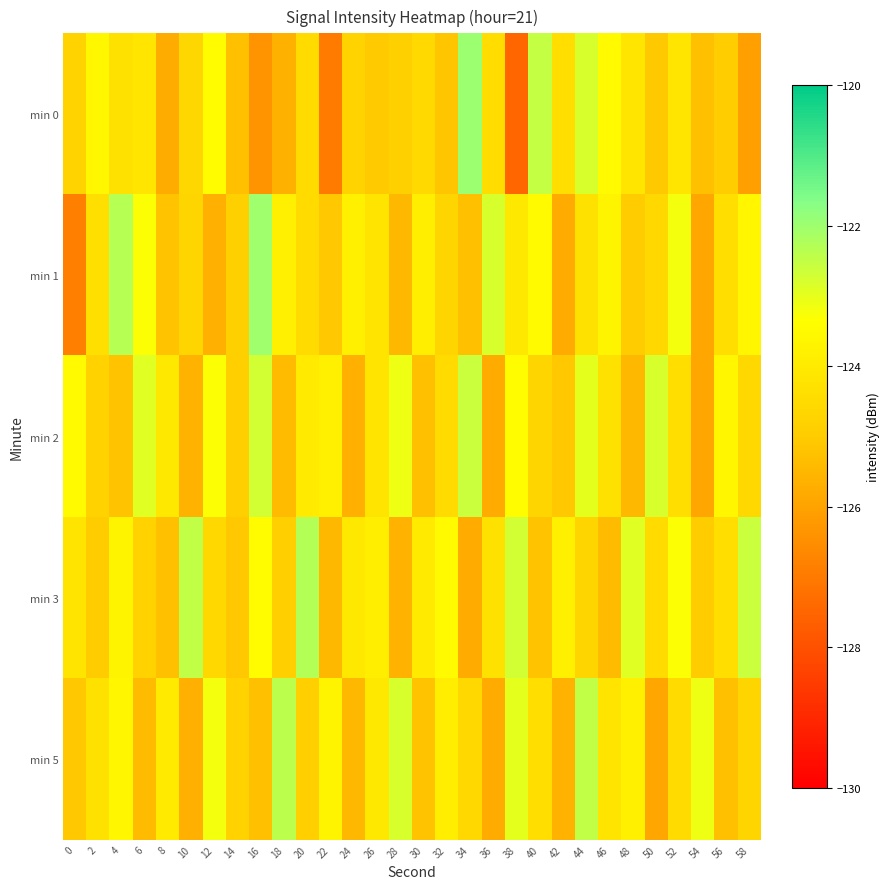

Reading left to right, what are all the values shown in this chart?

min 0: 0=-124.7	2=-123.6	4=-124.3	6=-124.2	8=-125.8	10=-124.6	12=-123.4	14=-125.3	16=-126.3	18=-125.6	20=-124.5	22=-127.0	24=-124.8	26=-125.0	28=-124.9	30=-124.5	32=-125.1	34=-122.0	36=-124.4	38=-127.5	40=-122.5	42=-124.4	44=-122.8	46=-123.5	48=-124.2	50=-125.0	52=-124.2	54=-125.3	56=-124.9	58=-126.1
min 1: 0=-126.9	2=-124.3	4=-122.3	6=-123.3	8=-125.2	10=-124.7	12=-125.7	14=-124.8	16=-122.0	18=-123.9	20=-124.5	22=-125.1	24=-123.8	26=-124.2	28=-125.5	30=-123.9	32=-124.7	34=-125.3	36=-122.8	38=-124.1	40=-123.5	42=-125.8	44=-124.3	46=-123.7	48=-125.0	50=-124.6	52=-123.2	54=-125.9	56=-124.4	58=-123.6
min 2: 0=-123.5	2=-124.8	4=-125.2	6=-122.9	8=-124.1	10=-125.6	12=-123.3	14=-124.9	16=-122.7	18=-125.4	20=-124.0	22=-123.8	24=-125.7	26=-124.2	28=-123.1	30=-125.3	32=-124.5	34=-122.6	36=-125.8	38=-123.4	40=-124.7	42=-125.1	44=-123.0	46=-124.3	48=-125.5	50=-122.8	52=-124.4	54=-125.9	56=-123.6	58=-124.6
min 3: 0=-124.2	2=-125.0	4=-123.7	6=-124.8	8=-125.3	10=-122.5	12=-124.6	14=-125.1	16=-123.4	18=-124.9	20=-122.3	22=-125.5	24=-124.1	26=-123.9	28=-125.6	30=-124.0	32=-123.5	34=-125.8	36=-124.3	38=-122.7	40=-125.2	42=-123.8	44=-124.7	46=-125.4	48=-122.9	50=-124.5	52=-123.3	54=-125.0	56=-124.4	58=-122.6
min 5: 0=-125.1	2=-124.3	4=-123.6	6=-125.4	8=-124.0	10=-125.7	12=-123.2	14=-124.8	16=-125.3	18=-122.4	20=-124.9	22=-123.7	24=-125.5	26=-124.1	28=-122.8	30=-125.2	32=-123.9	34=-124.6	36=-125.8	38=-123.0	40=-124.4	42=-125.6	44=-122.5	46=-124.2	48=-123.8	50=-125.9	52=-124.5	54=-123.1	56=-125.3	58=-124.7